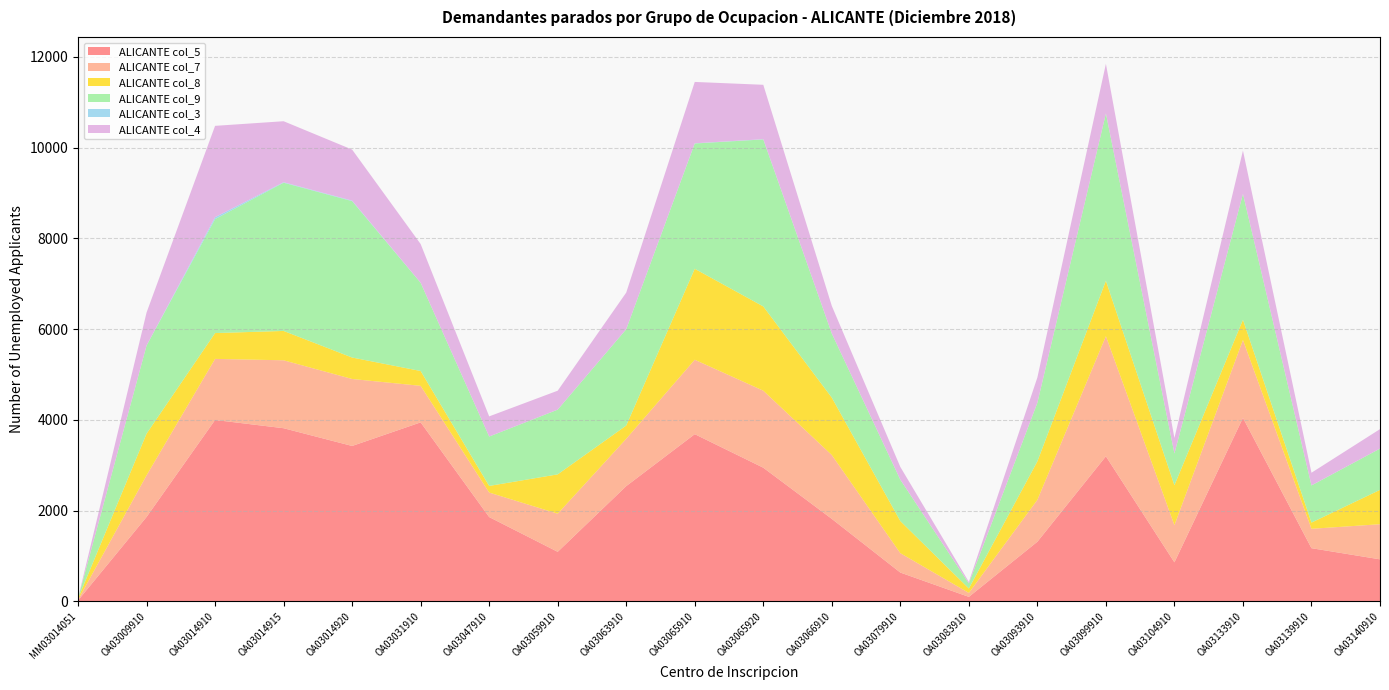

Reading left to right, what are all the values shown in this chart?

ALICANTE col_5: 19	1859	3997	3815	3424	3944	1857	1091	2539	3684	2945	1817	634	98	1313	3196	859	4043	1171	925
ALICANTE col_7: 13	917	1346	1497	1476	805	540	840	1043	1640	1697	1407	427	87	923	2647	819	1716	427	774
ALICANTE col_8: 29	919	569	647	473	327	146	867	292	2005	1857	1265	708	98	848	1222	880	447	137	757
ALICANTE col_9: 7	1941	2512	3267	3447	1943	1088	1426	2122	2761	3681	1412	910	113	1292	3687	698	2774	818	910
ALICANTE col_3: 0	1	42	10	11	2	1	1	2	5	5	2	2	0	0	1	2	1	2	0
ALICANTE col_4: 1	727	2013	1345	1125	853	444	417	806	1352	1199	608	281	32	557	1093	342	953	279	429